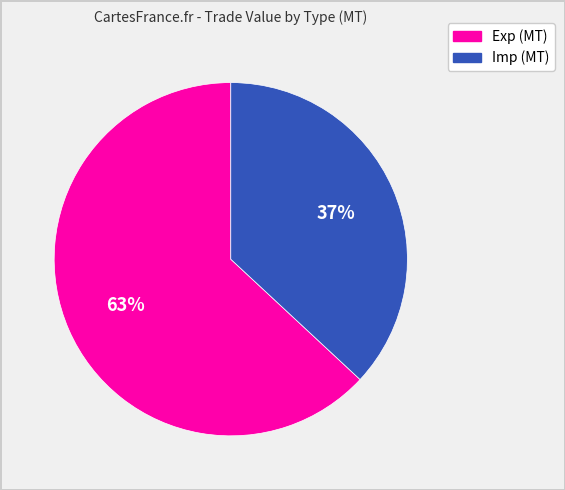

Rank the categories by value from lowest to highest.

Imp (MT), Exp (MT)